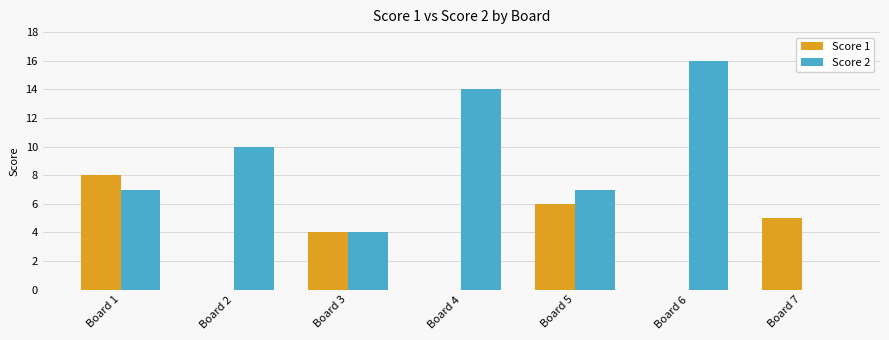

Which series has the largest range (max minus min)?

Score 2